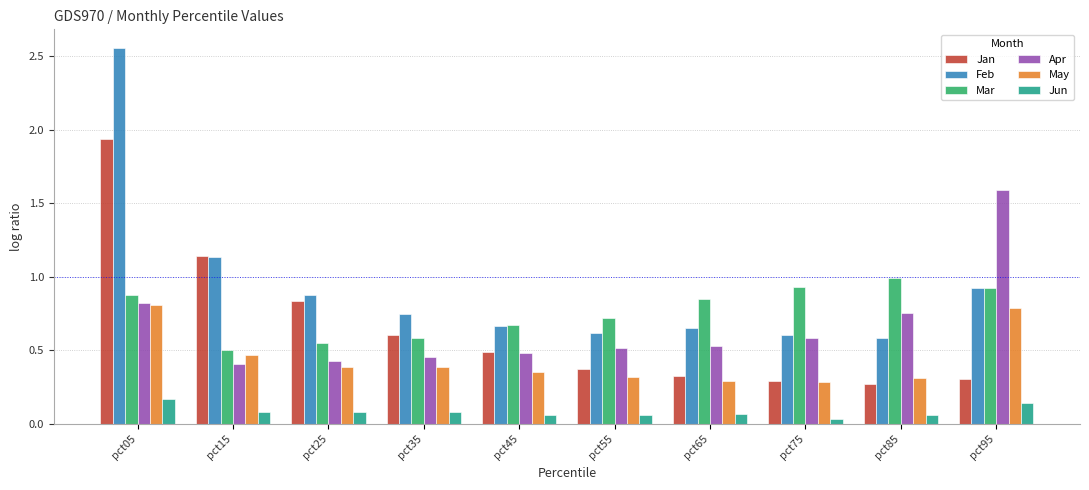

Count the number of data series in this chart.

6